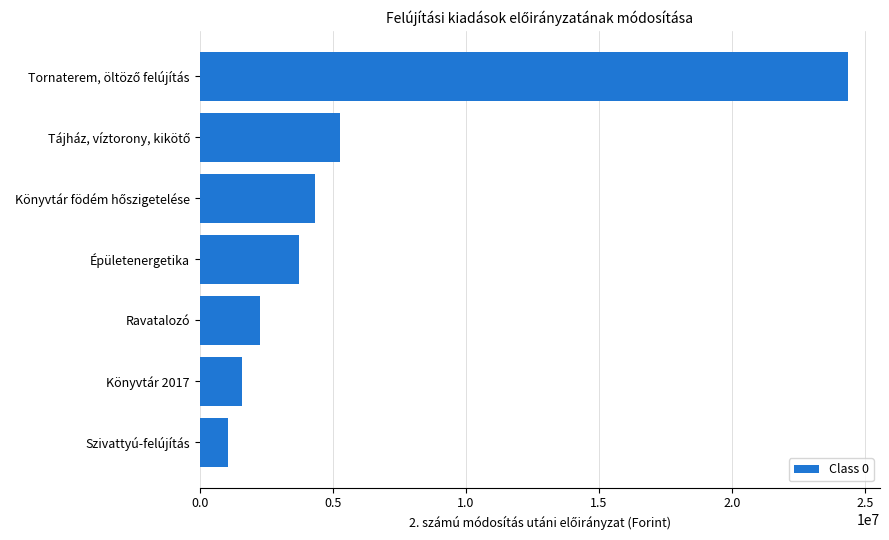

The chart shows a value of 3720778 at Épületenergetika. True or false?

True